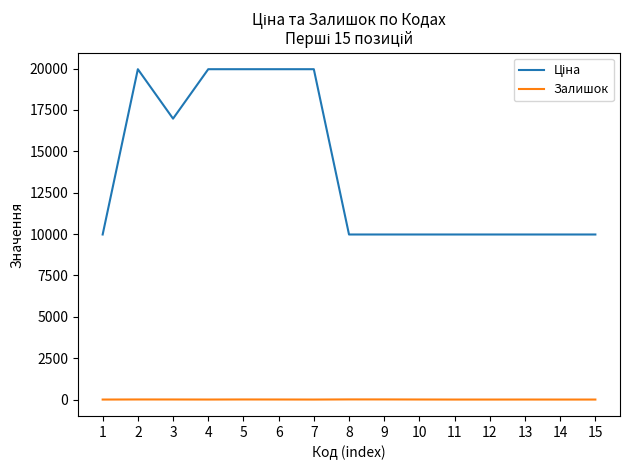

What is the greatest value displayed?

19964.2